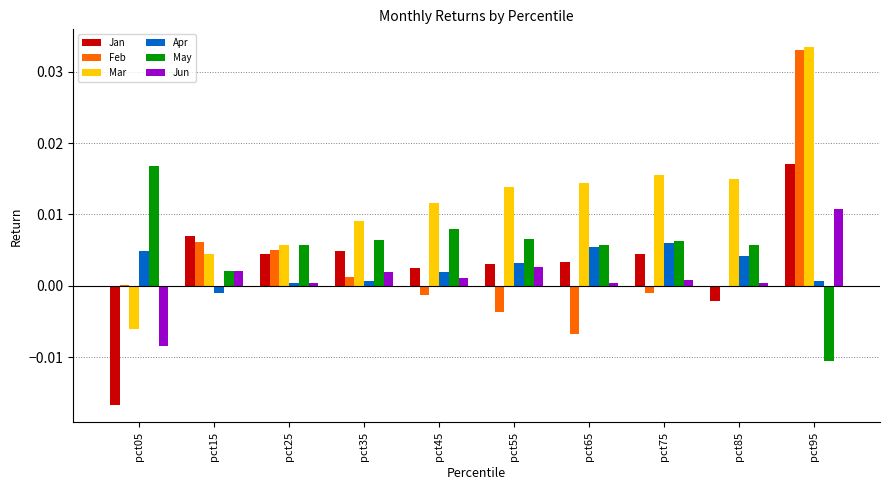

Is it true that Mar equals 0.0 at pct45?

True